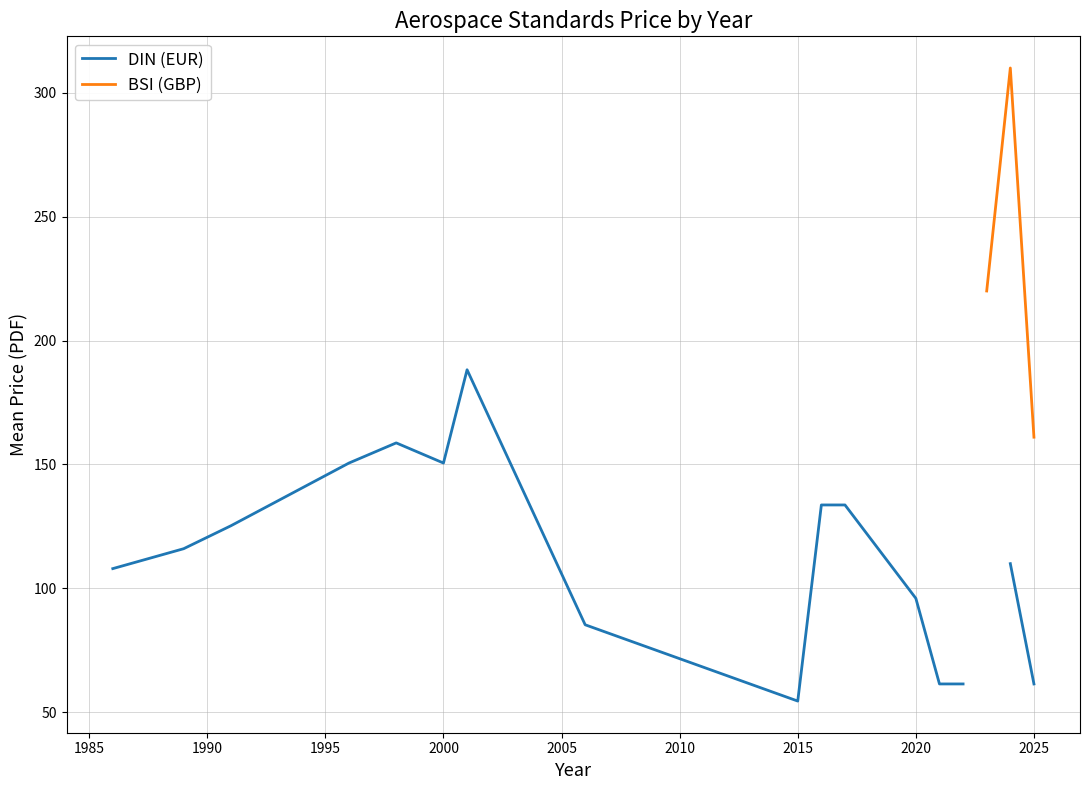

Which has a higher value, 2025 or 2000?

2000